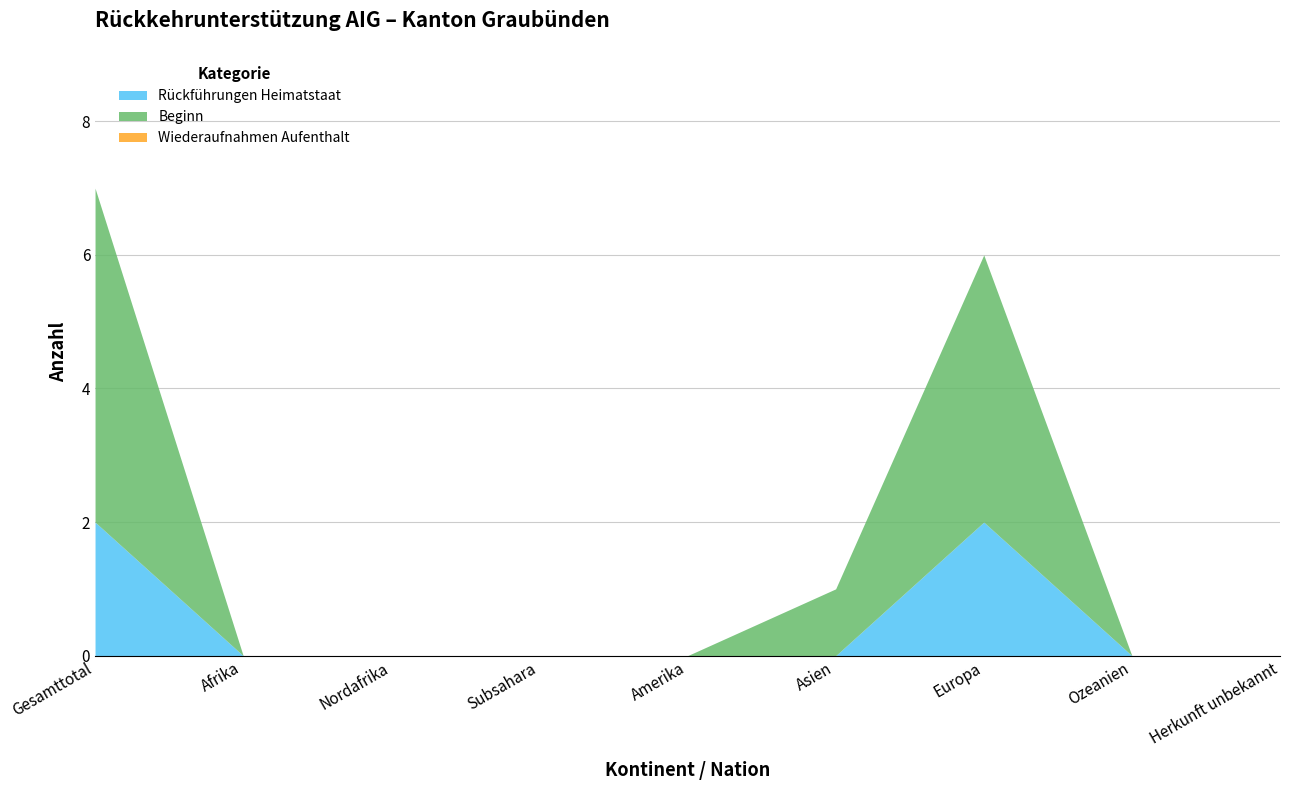

At Nordafrika, list the series in order from largest to smallest.

Rückführungen Heimatstaat, Beginn